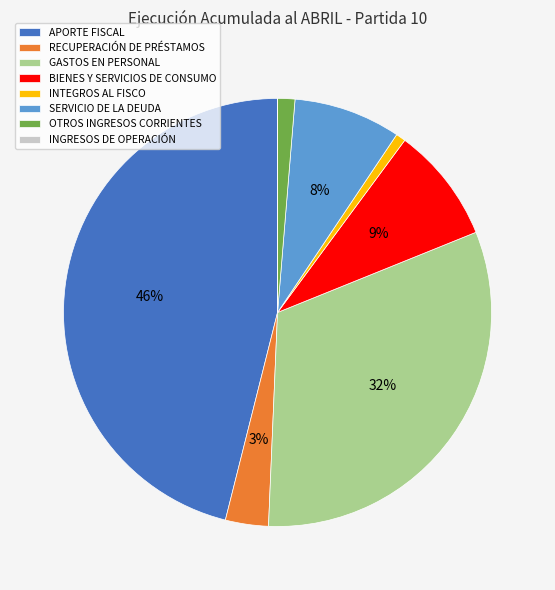

True or false: APORTE FISCAL accounts for 53% of the total.

False